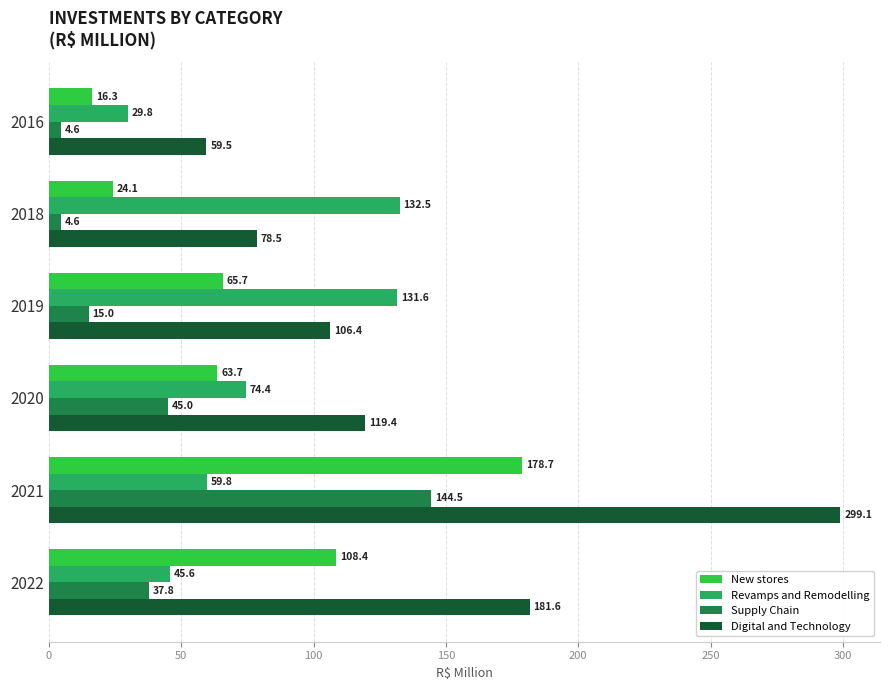

What is the sum of all Revamps and Remodelling values?

473.7